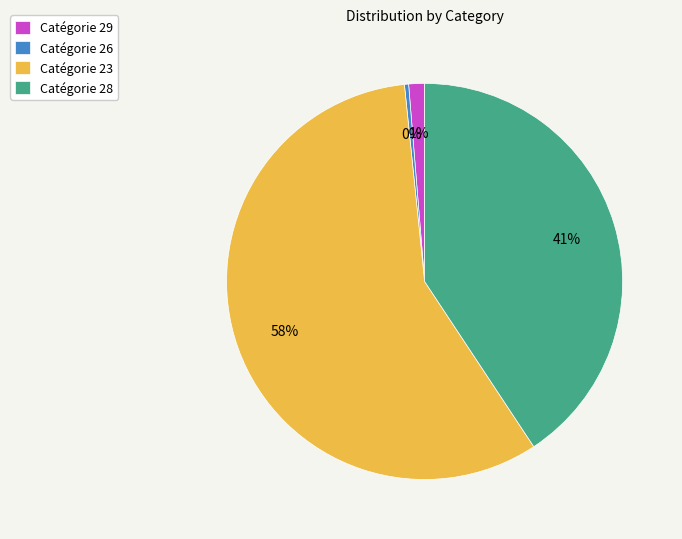

To the nearest percent, what is the combined percentage of Catégorie 29 and Catégorie 28?

42%